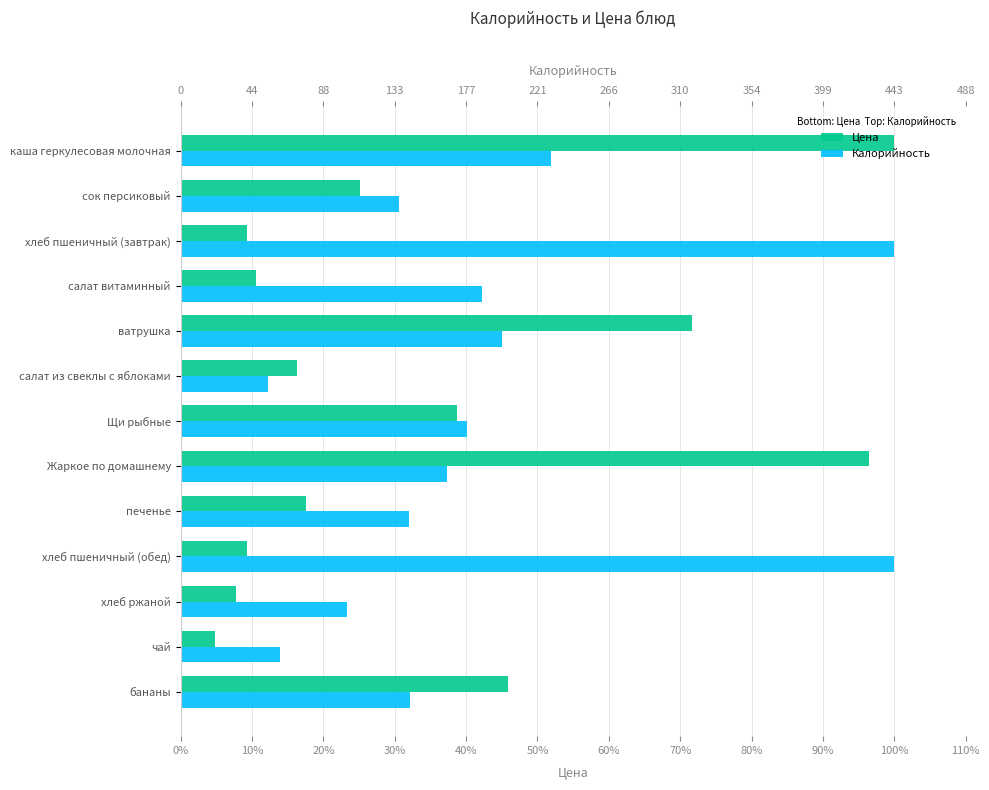

How many bars are there in each group?

2